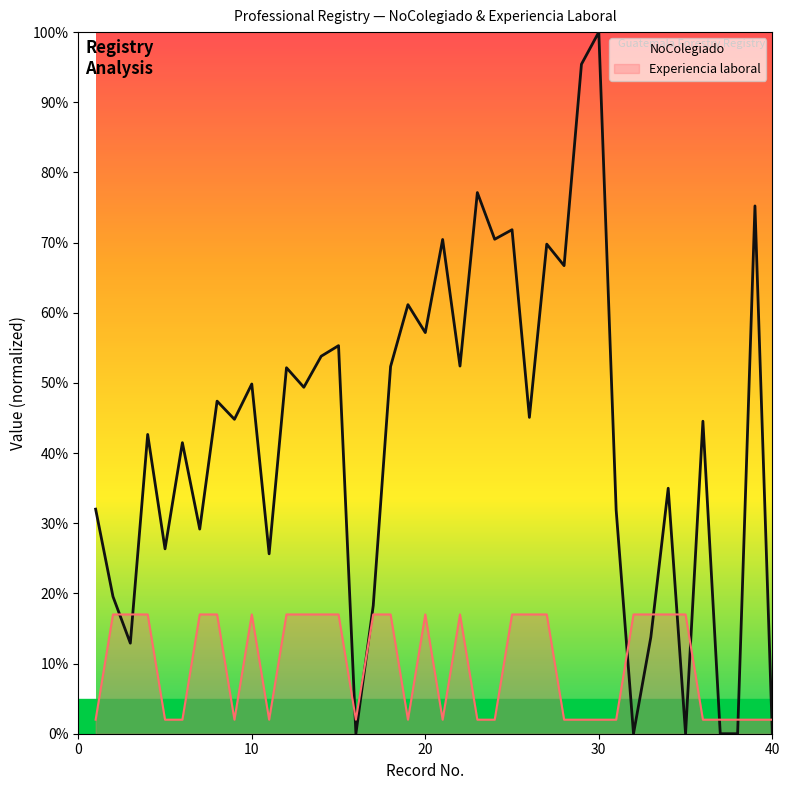

True or false: Experiencia laboral has more than 2 interior local peaks.

True